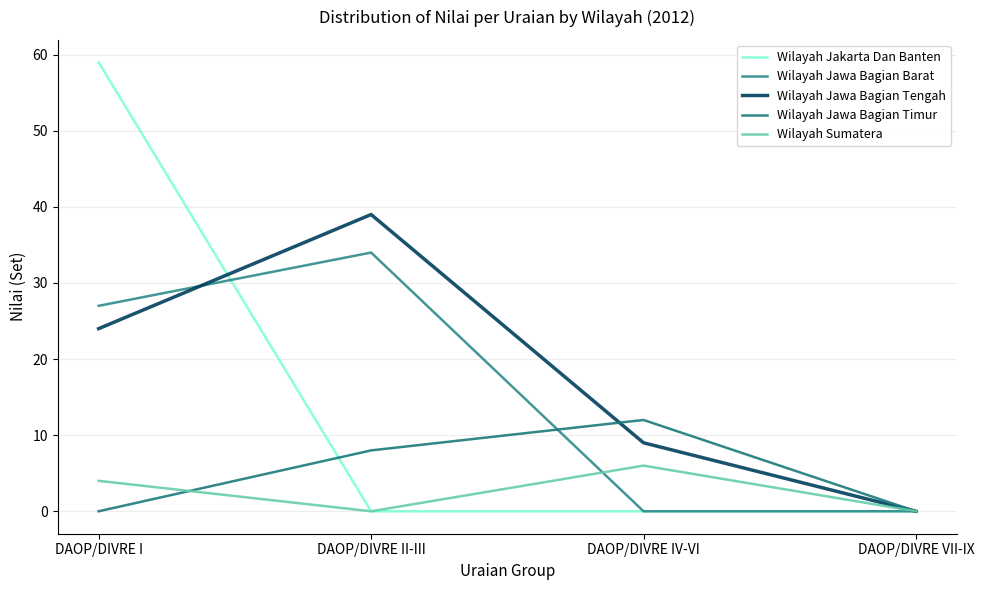

What value does the Wilayah Jawa Bagian Barat series have at DAOP/DIVRE I?

27